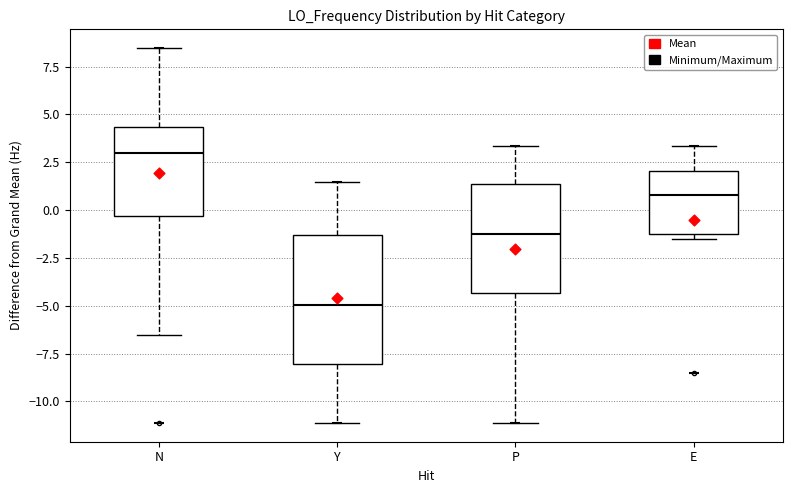

Reading left to right, read every box against the y-axis: the position of its median line, the range the box covers, and the ends of its whiskers. The values are not printed on the chart, so give them approximately, as read against the axis.

N: median 3.0, box -0.5 to 4.5, whiskers -6.5 to 8.5
Y: median -5.0, box -8.0 to -1.5, whiskers -11.0 to 1.5
P: median -1.0, box -4.5 to 1.5, whiskers -11.0 to 3.5
E: median 1.0, box -1.0 to 2.0, whiskers -1.5 to 3.5